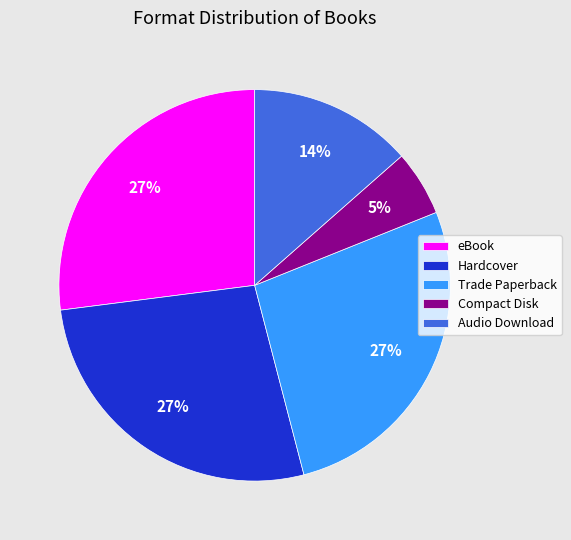

Is there any slice that represents more than half of the pie?

No